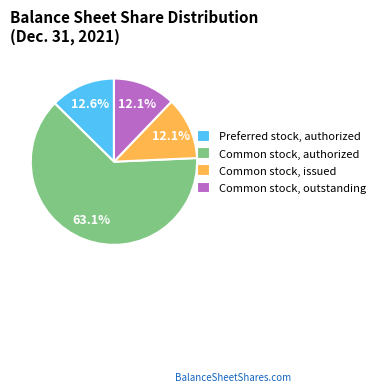

Does Common stock, issued represent more than half of the total?

No